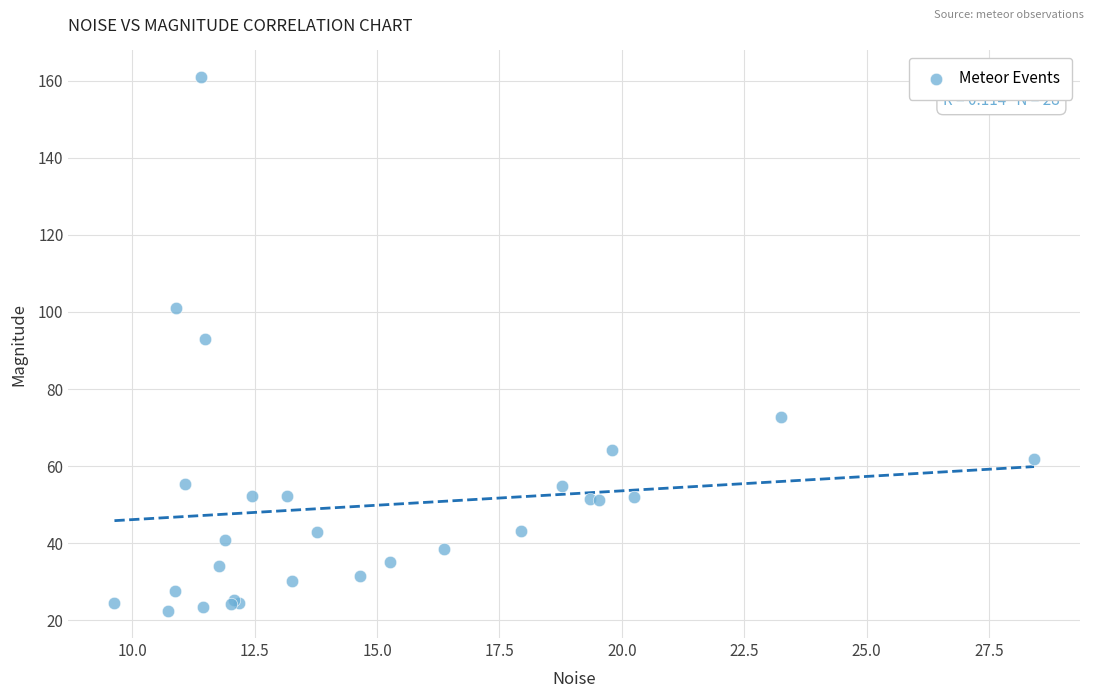

What Y value in the scatter plot is closest to 91?

93.0